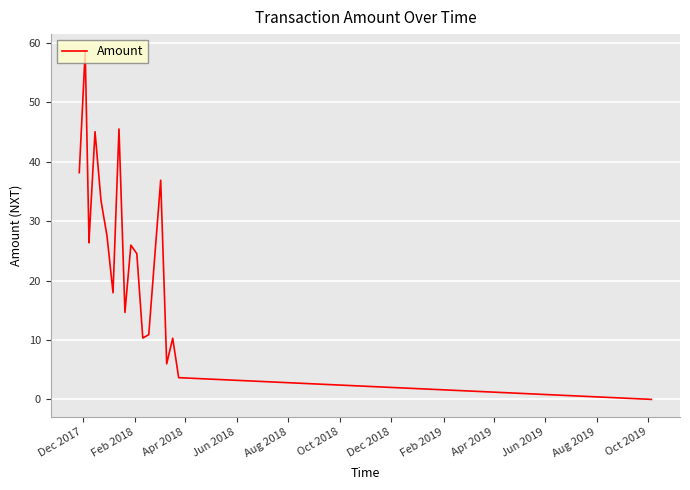

How many interior local valleys (lower than both neighbors) does the data have?

5